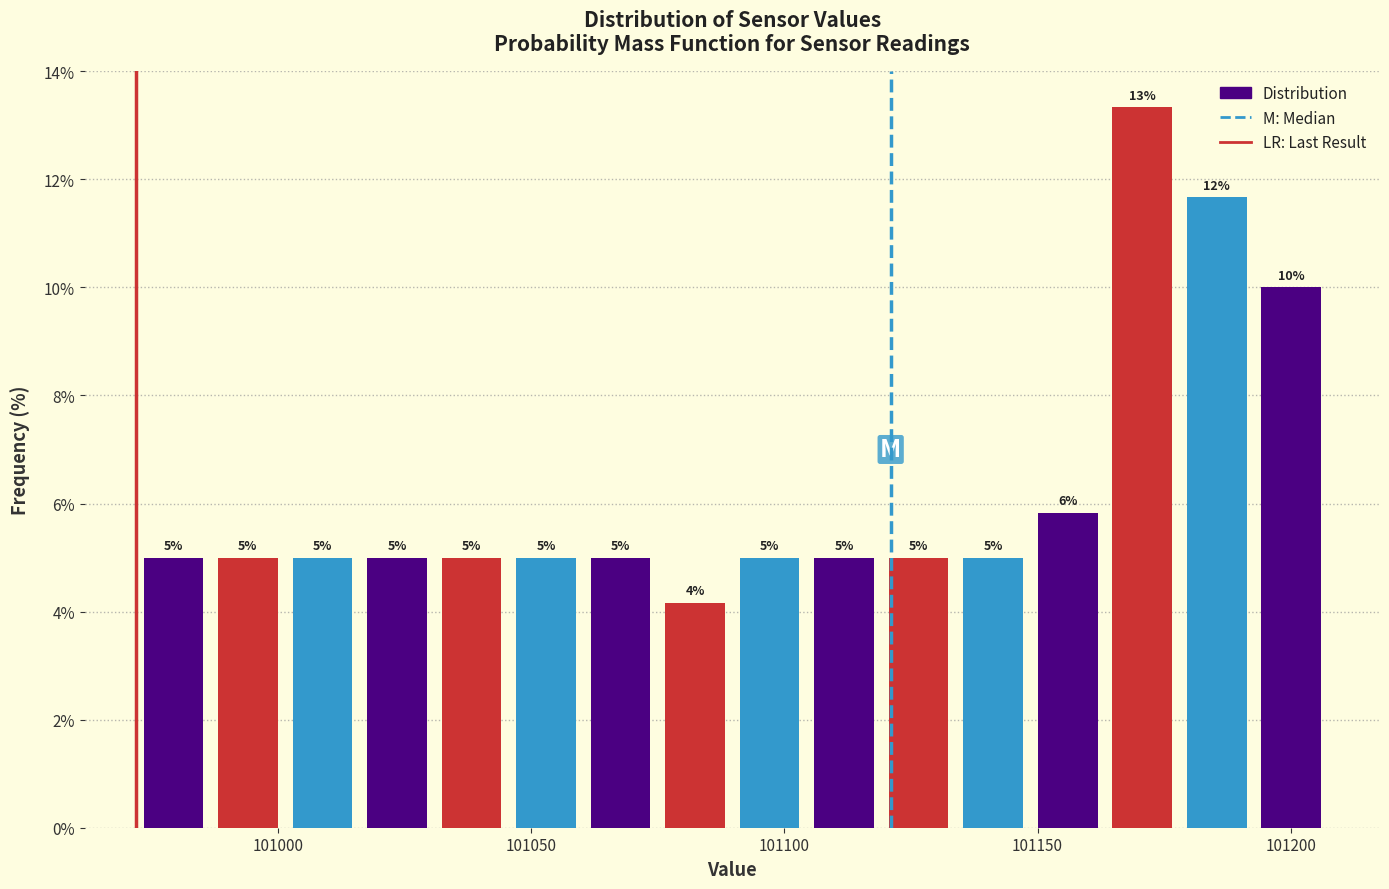

Read against the x-axis, roughly where is the centre of the tallest bar?

101170